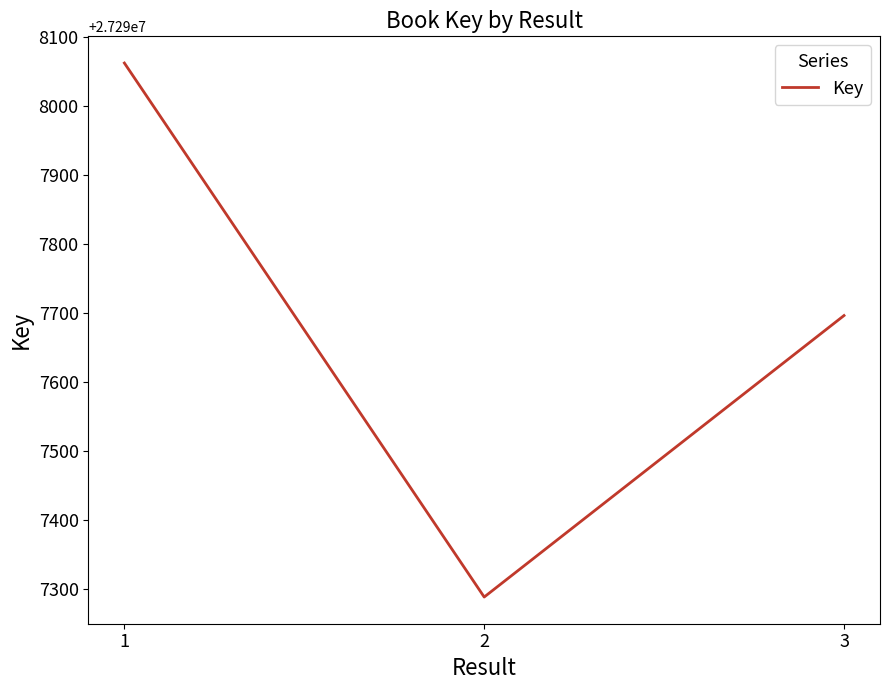

How many series are shown in this chart?

1